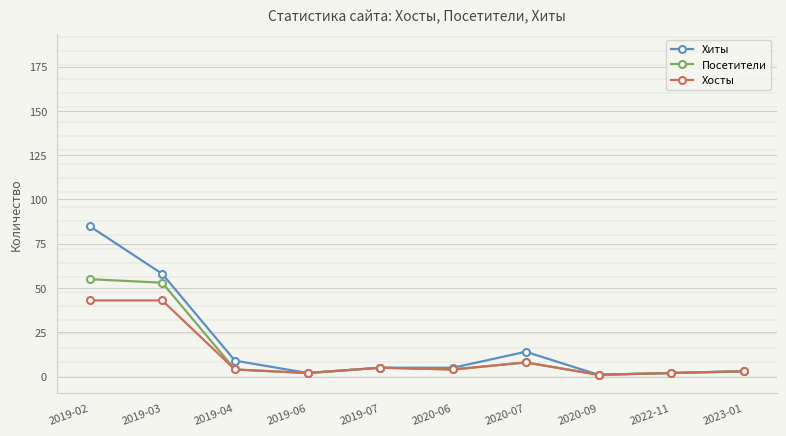

Between 2019-02 and 2020-07, which series saw the biggest shift?

Хиты